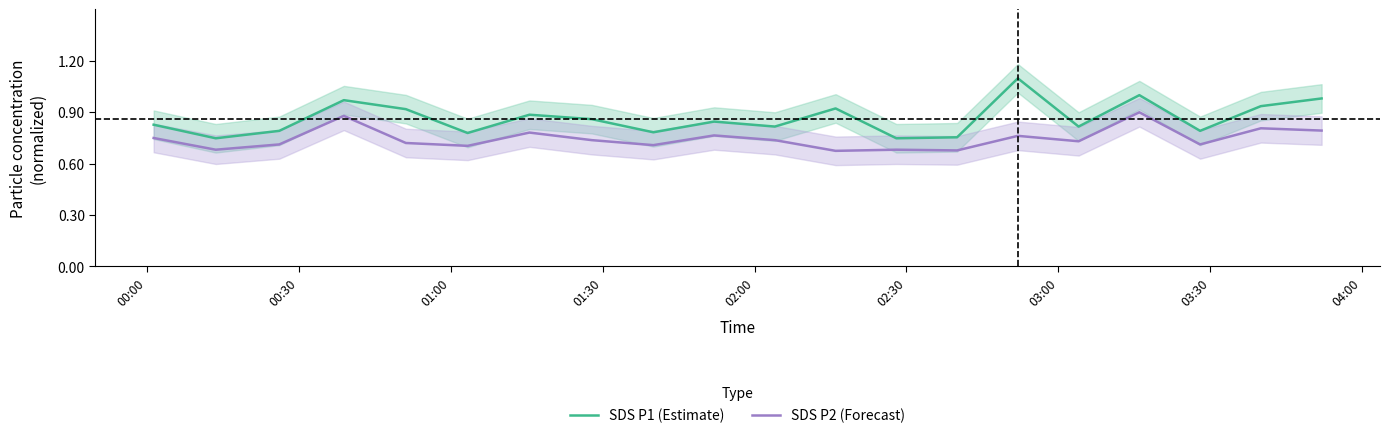

True or false: SDS P2 (Forecast) and SDS P1 (Estimate) cross at least once.

False